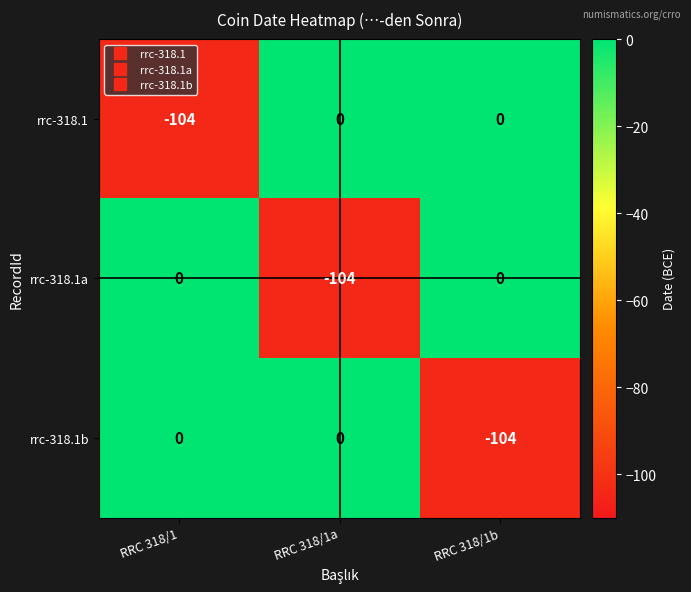

Reading left to right, list all the values displayed in this chart.

rrc-318.1: RRC 318/1=-104	RRC 318/1a=0	RRC 318/1b=0
rrc-318.1a: RRC 318/1=0	RRC 318/1a=-104	RRC 318/1b=0
rrc-318.1b: RRC 318/1=0	RRC 318/1a=0	RRC 318/1b=-104